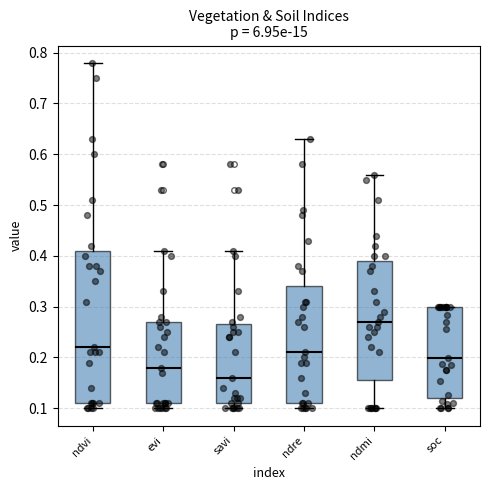

Reading left to right, transcribe this box plot: for each box, give where its median line is, the range the box spans, and where its two whiskers end, as read against the y-axis. The values are not printed on the chart, so give them approximately, as read against the axis.

ndvi: median 0.22, box 0.11 to 0.41, whiskers 0.10 to 0.78
evi: median 0.18, box 0.11 to 0.27, whiskers 0.10 to 0.41
savi: median 0.16, box 0.11 to 0.27, whiskers 0.10 to 0.41
ndre: median 0.21, box 0.11 to 0.34, whiskers 0.10 to 0.63
ndmi: median 0.27, box 0.16 to 0.39, whiskers 0.10 to 0.56
soc: median 0.20, box 0.12 to 0.30, whiskers 0.10 to 0.30